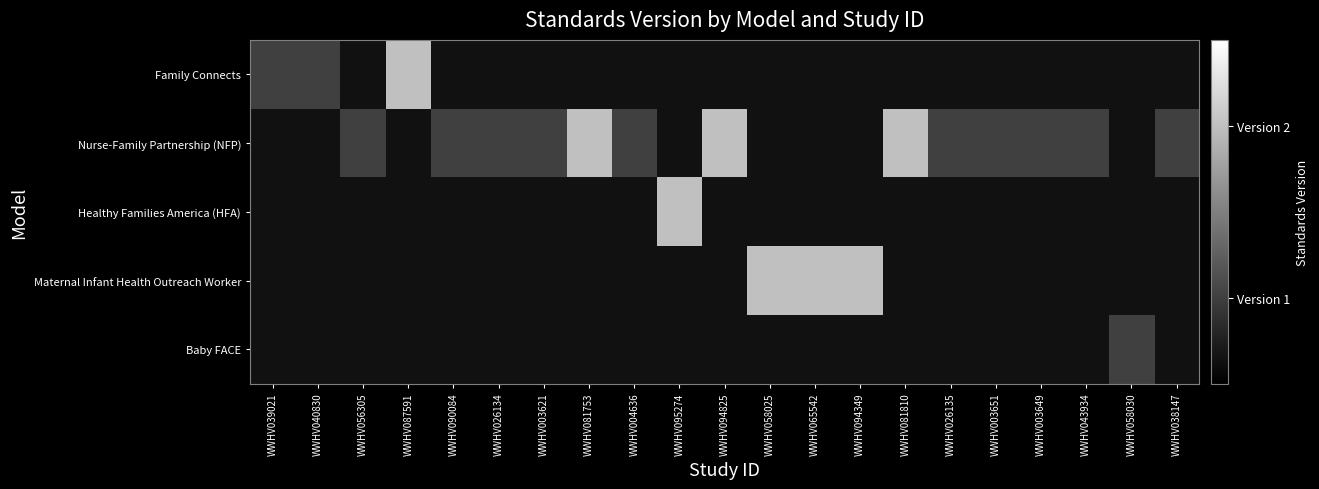

Which series has the largest total across all categories?

Nurse-Family Partnership (NFP)